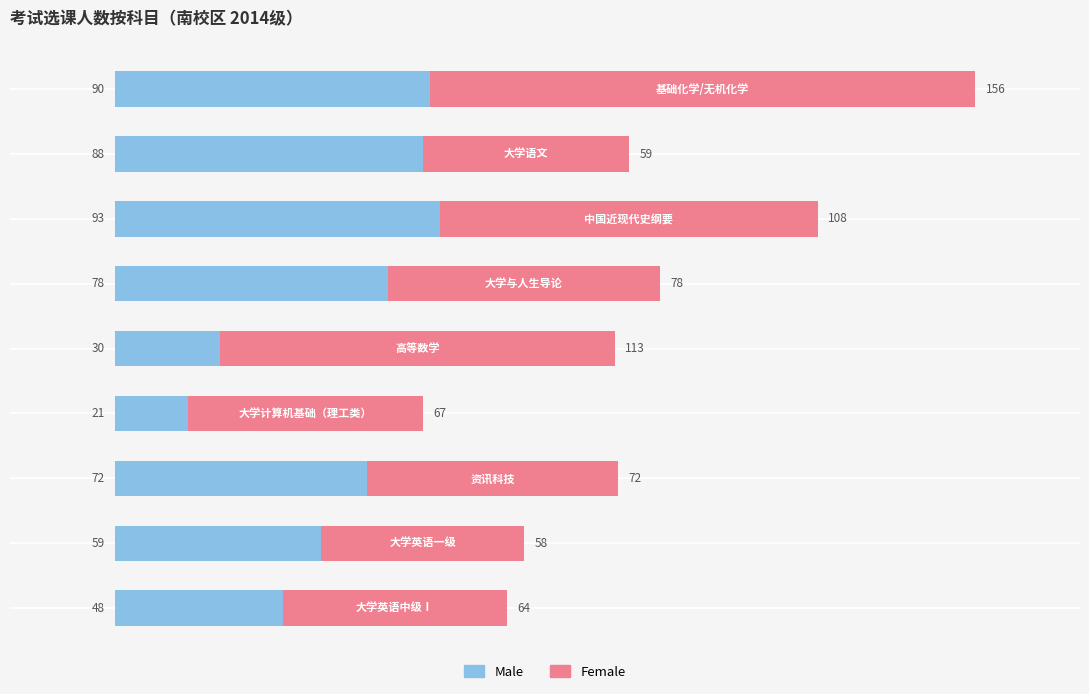

What is the minimum value for Male?

21